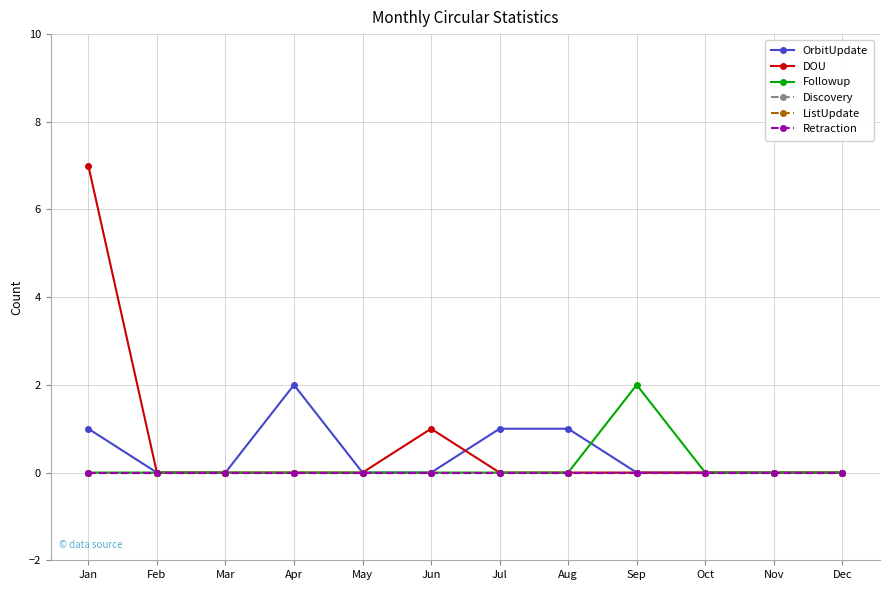

True or false: Discovery and Followup cross at least once.

False